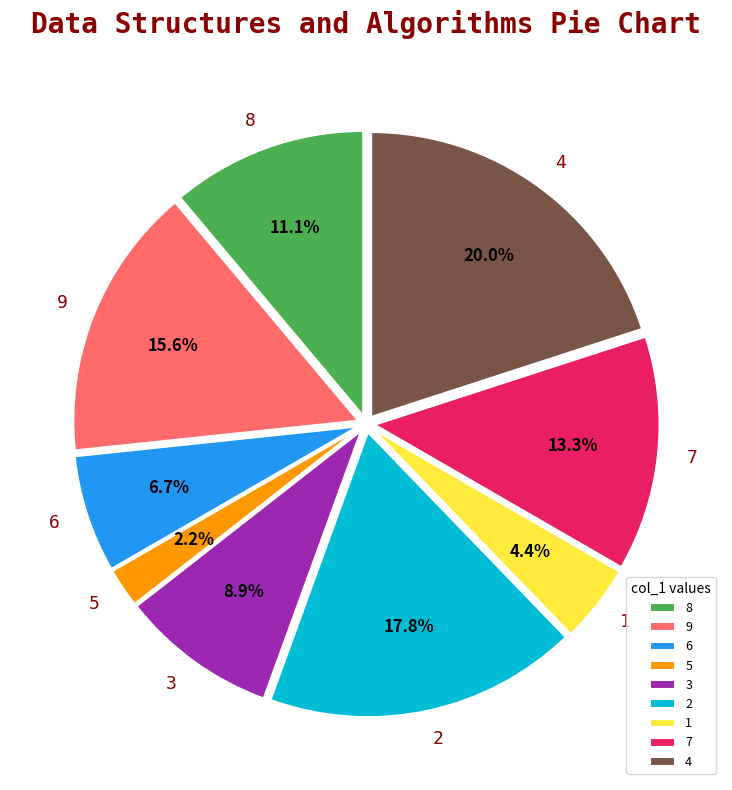

Which slice is the largest?

4